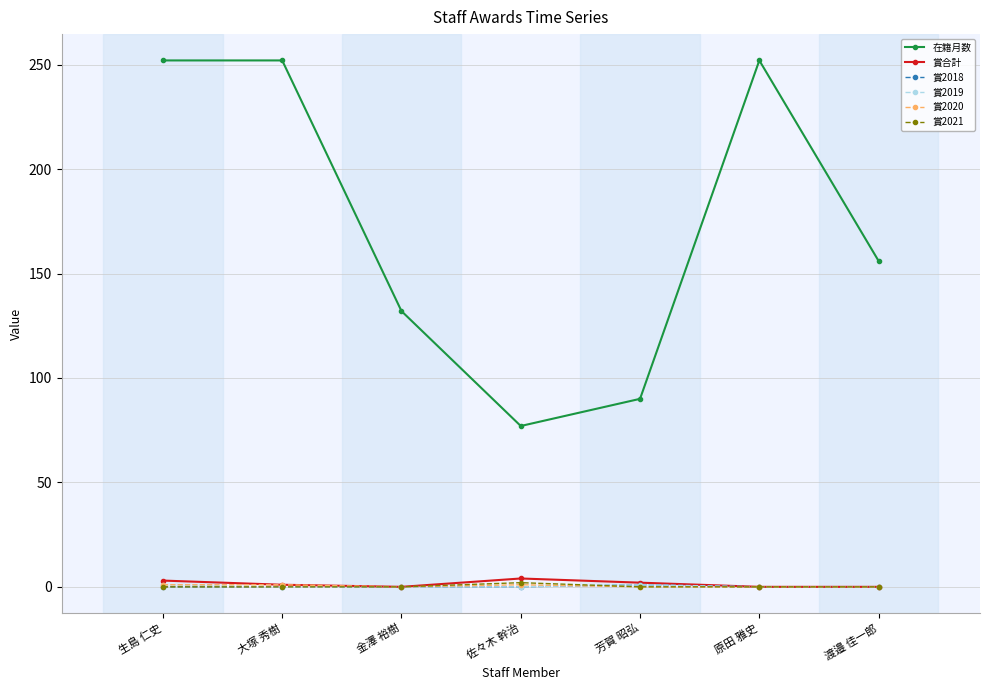

At how many categories does at least one series exceed 54?

7